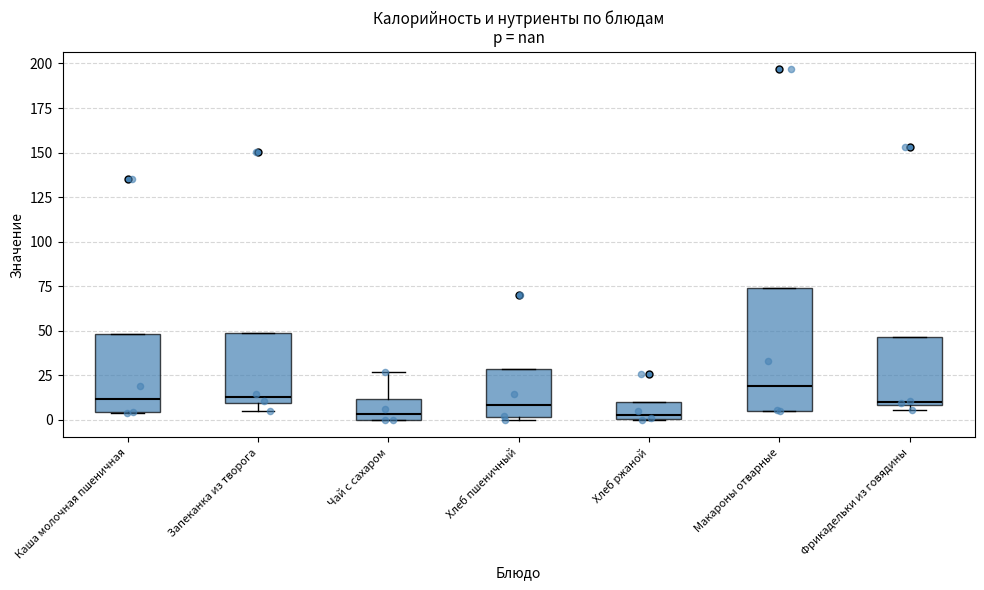

Which box is the tallest, from its lower edge to its upper edge?

Макароны отварные